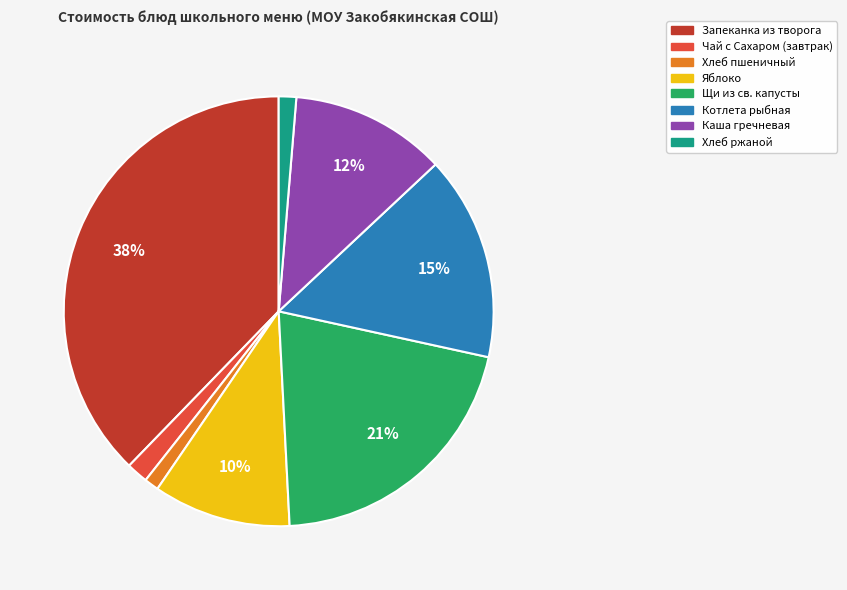

Does any single category account for the majority?

No